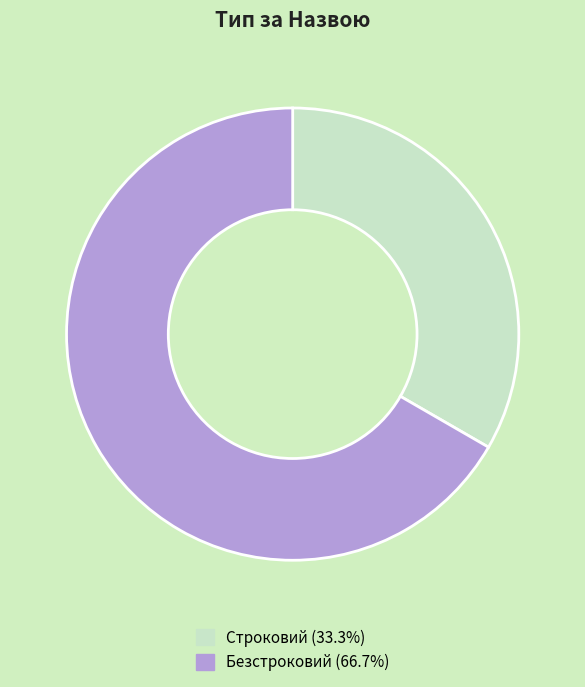

Is there any slice that represents more than half of the pie?

Yes